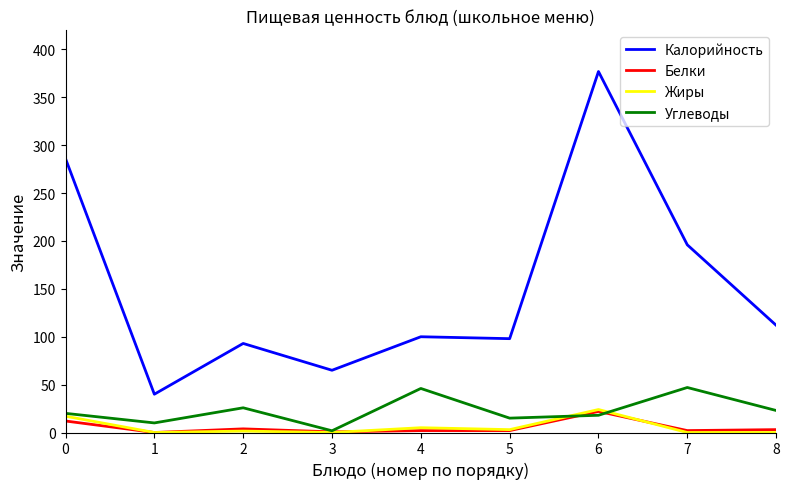

Which series has the largest total across all categories?

Калорийность